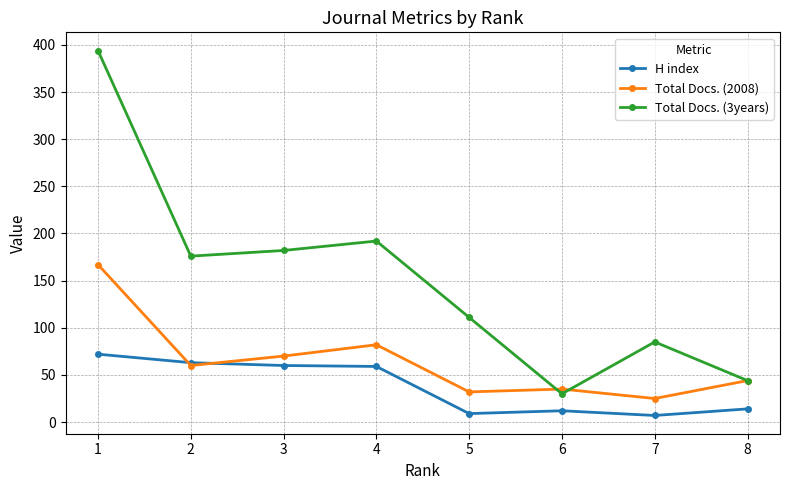

True or false: Total Docs. (3years) has more than 2 points higher than both neighbors.

False